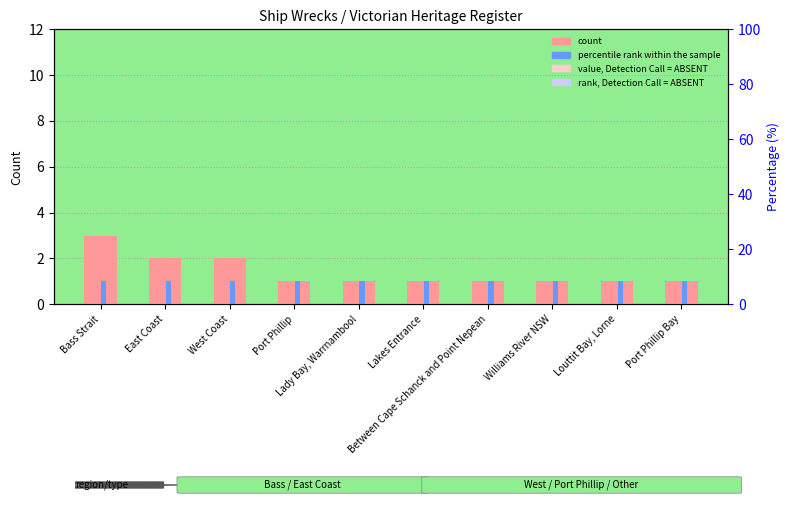

Reading left to right, what are all the values shown in this chart?

count: Bass Strait=3	East Coast=2	West Coast=2	Port Phillip=1	Lady Bay, Warrnambool=1	Lakes Entrance=1	Between Cape Schanck and Point Nepean=1	Williams River NSW=1	Louttit Bay, Lorne=1	Port Phillip Bay=1
percentile rank within the sample: Bass Strait=1	East Coast=1	West Coast=1	Port Phillip=1	Lady Bay, Warrnambool=1	Lakes Entrance=1	Between Cape Schanck and Point Nepean=1	Williams River NSW=1	Louttit Bay, Lorne=1	Port Phillip Bay=1